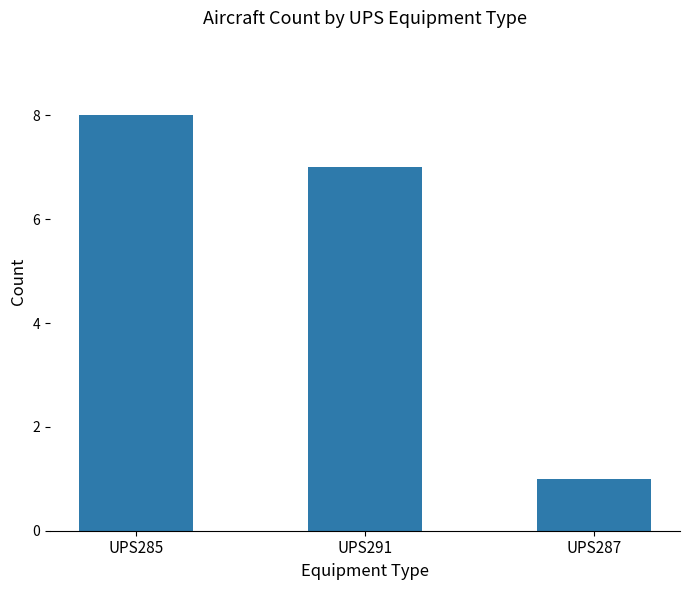

What is the minimum value shown in the chart?

1